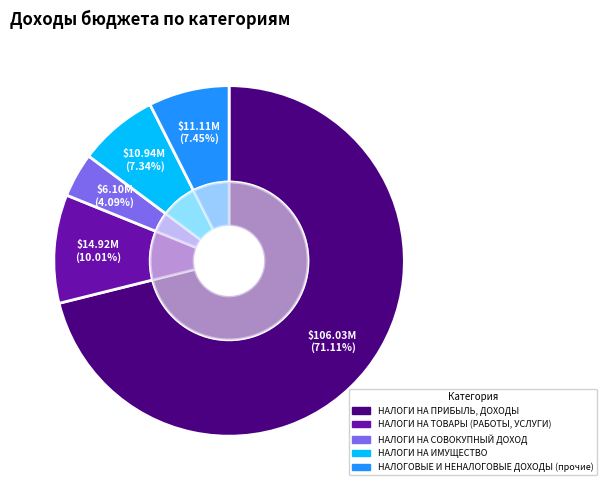

To the nearest percent, what is the average slice percentage?

20%